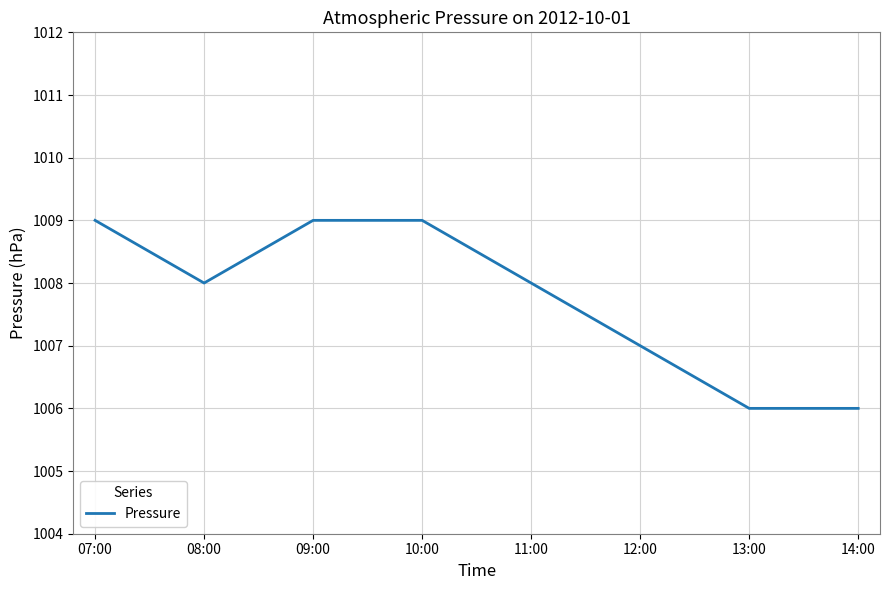

What is the difference between the maximum and minimum values?

3